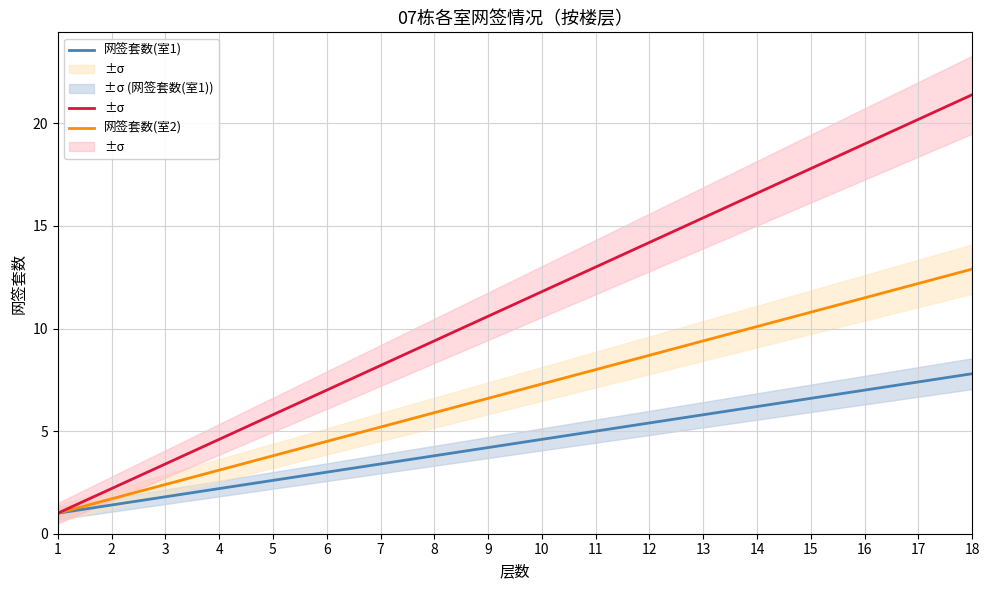

What is the total value across all series at 10?

23.7